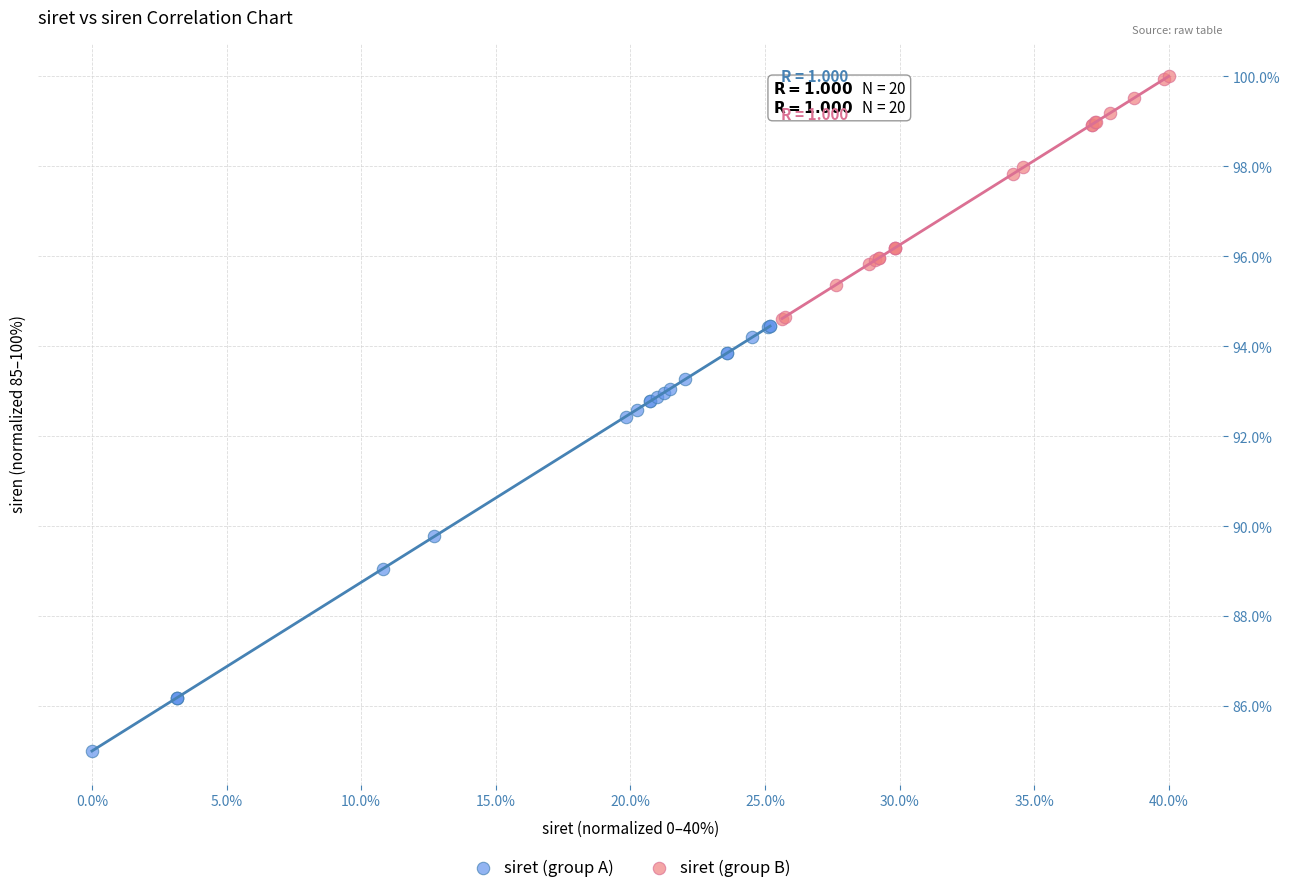

Which series reaches the maximum Y coordinate?

siret (group B)